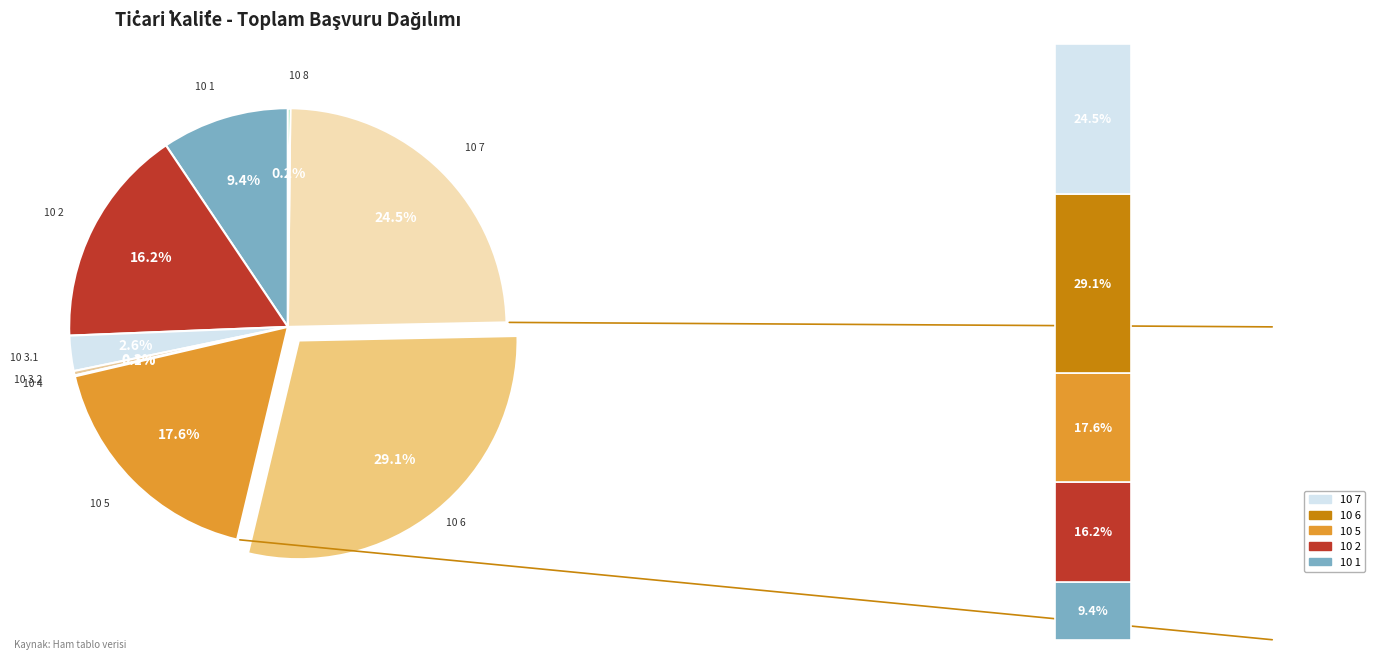

Rank the categories by value from highest to lowest.

10 6, 10 7, 10 5, 10 2, 10 1, 10 3.1, 10 3.2, 10 8, 10 4